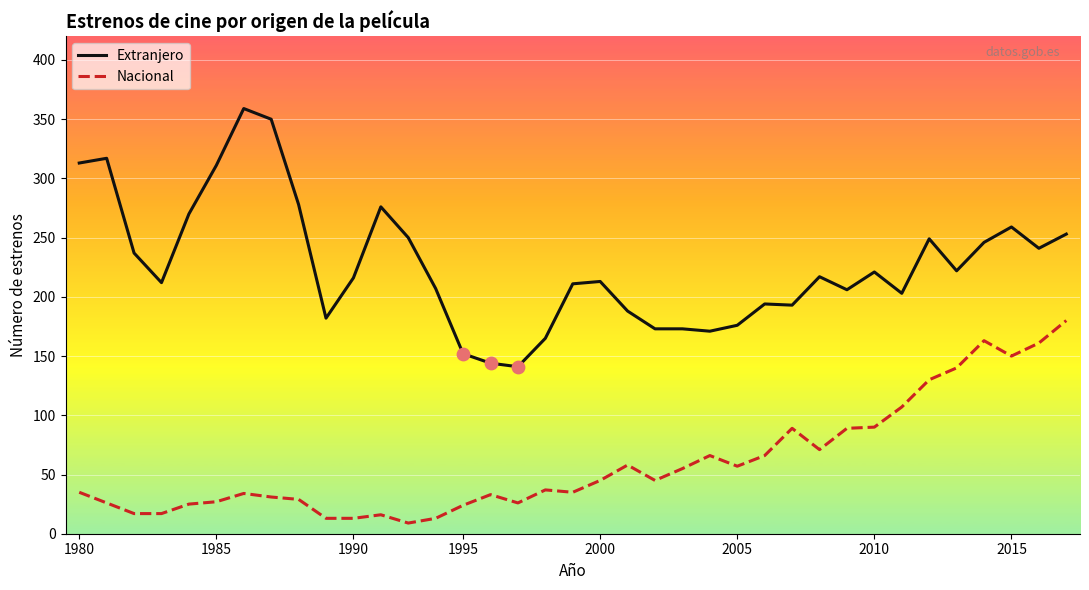

Which series has the largest total across all categories?

Extranjero